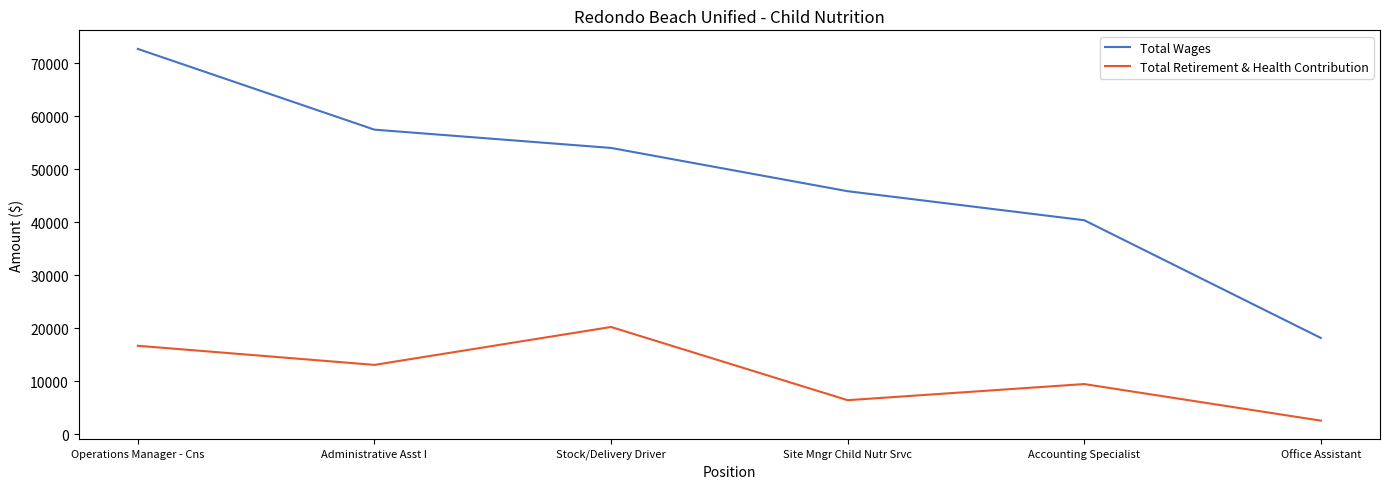

The value of Total Retirement & Health Contribution at Accounting Specialist is 9495. True or false?

True